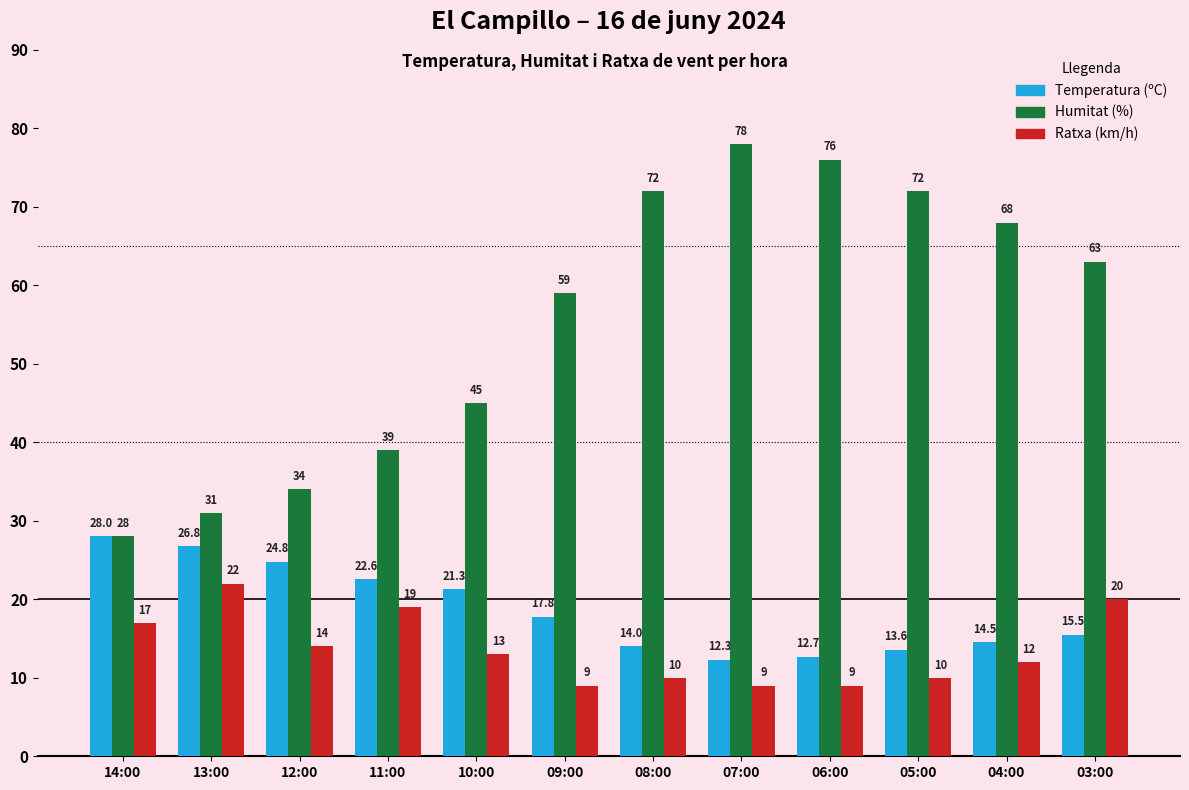

Between 05:00 and 03:00, which series saw the biggest shift?

Ratxa (km/h)